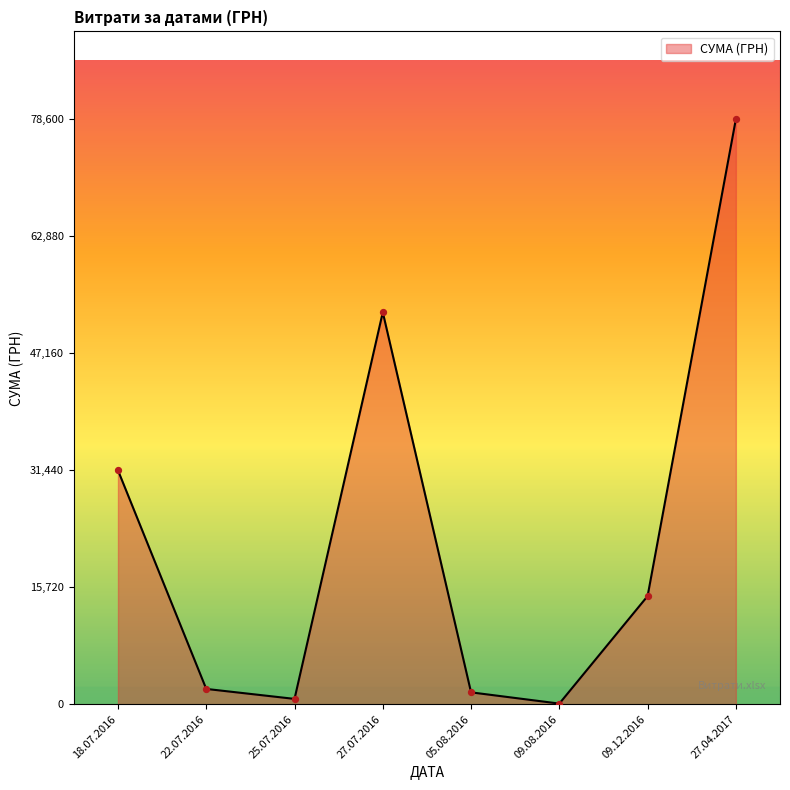

Which category has the highest value across all series?

27.04.2017